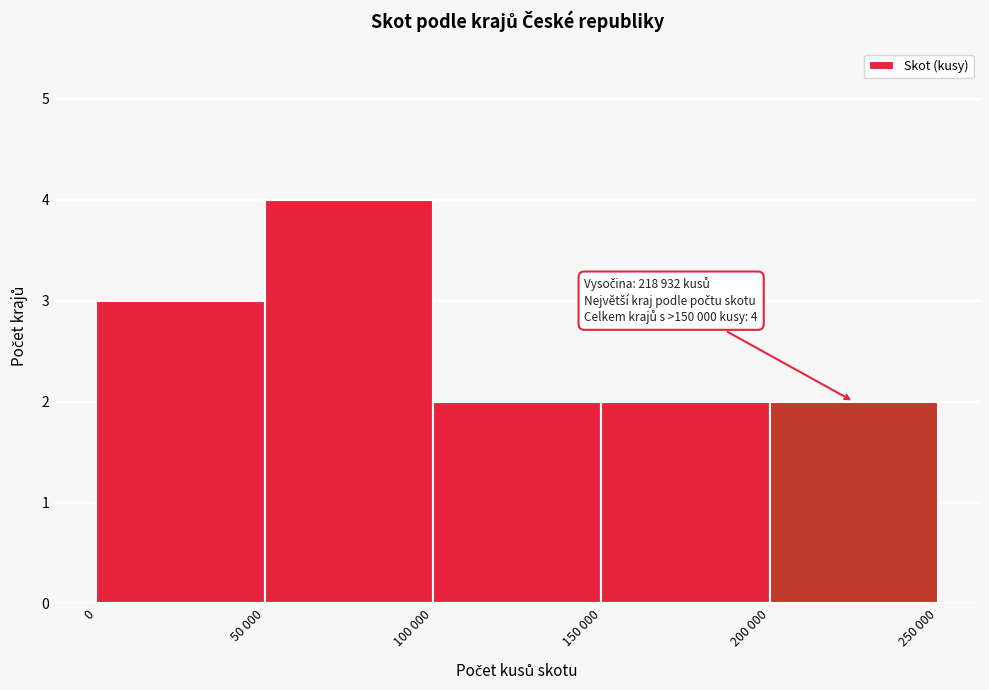

Reading right to left, what are all the values shown in this chart?

200 000=2	150 000=2	100 000=2	50 000=4	0=3